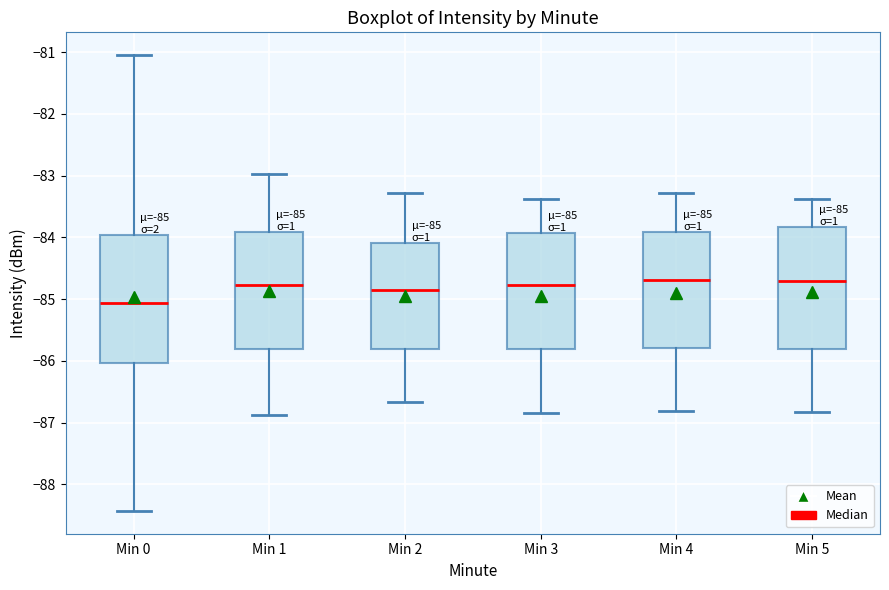

Which box's median line is the lowest?

Min 0